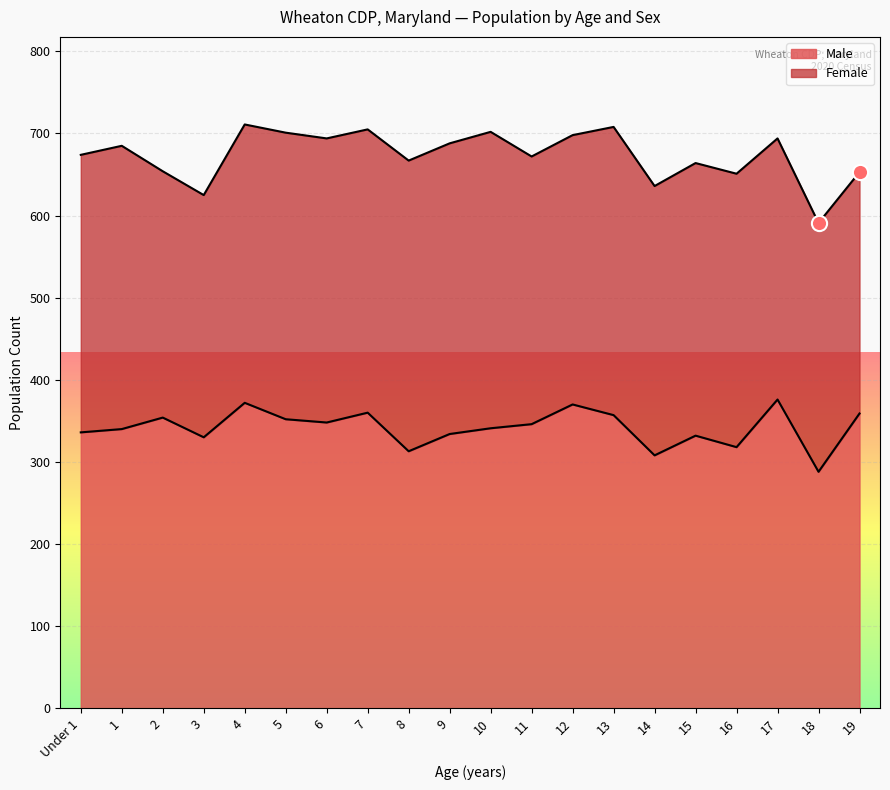

What is the ratio of the value at 11 to the value at 4?

0.9